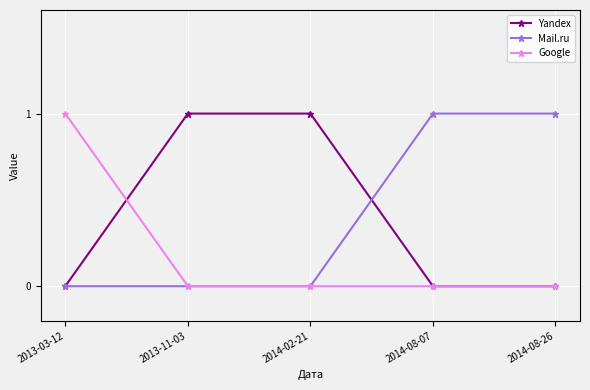

True or false: Google has more than 1 points higher than both neighbors.

False